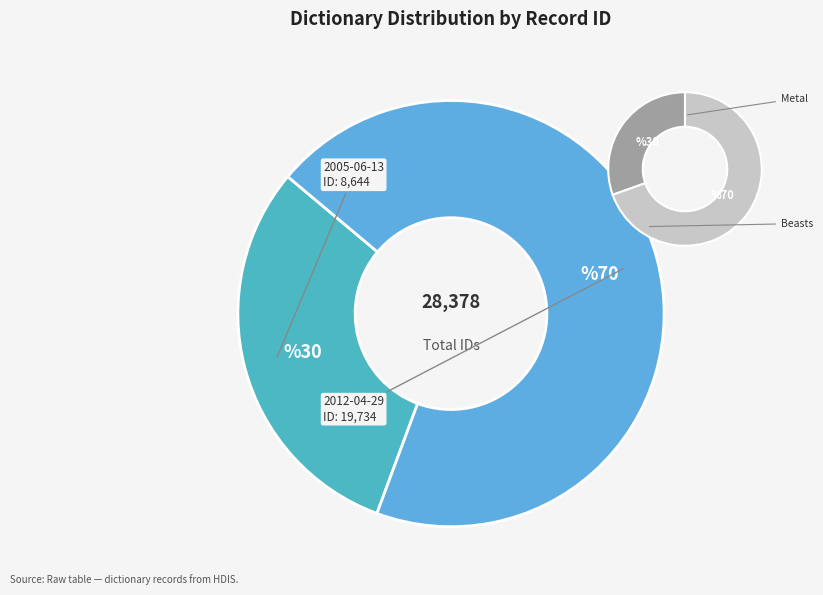

What percentage is the 2005-06-13 slice, to the nearest percent?

30%